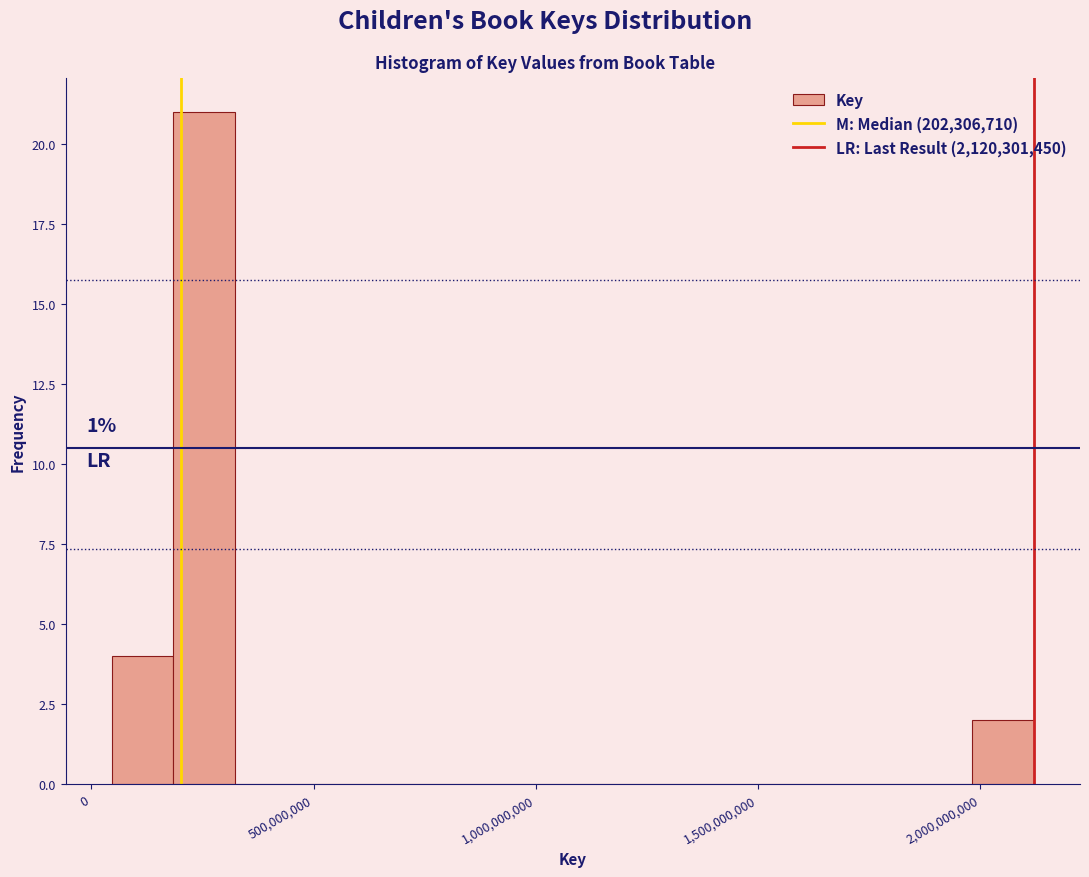

Read against the x-axis, roughly where is the centre of the tallest bar?

250000000